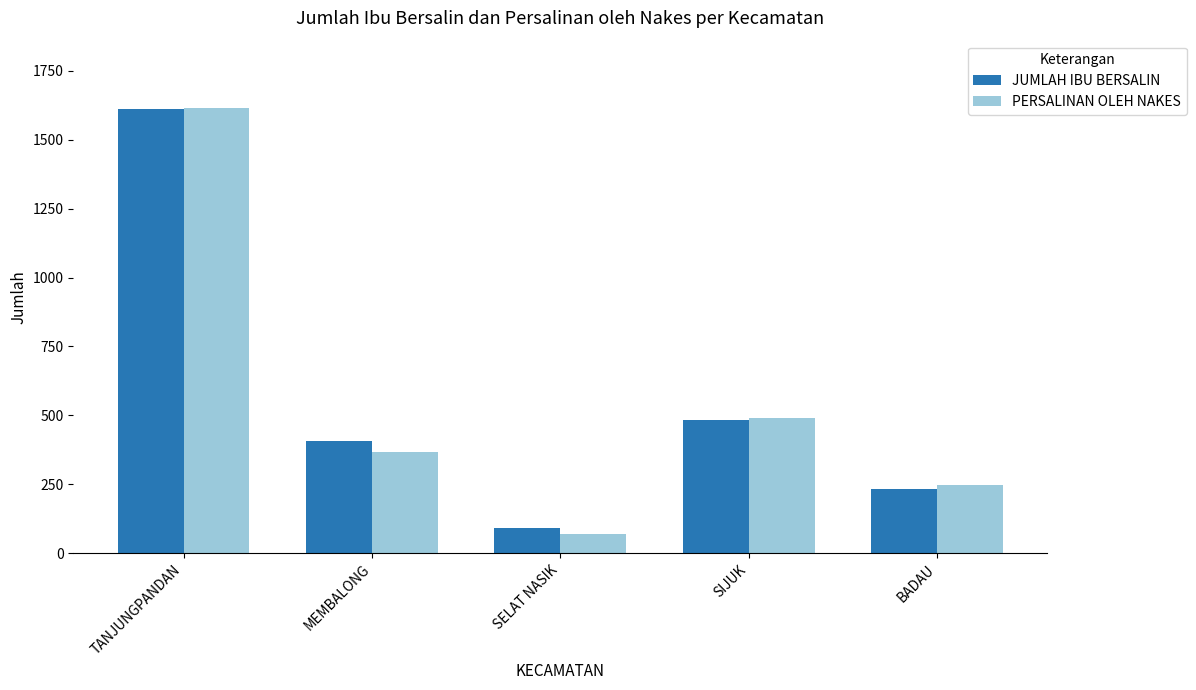

What are all the series names shown in the legend?

JUMLAH IBU BERSALIN, PERSALINAN OLEH NAKES